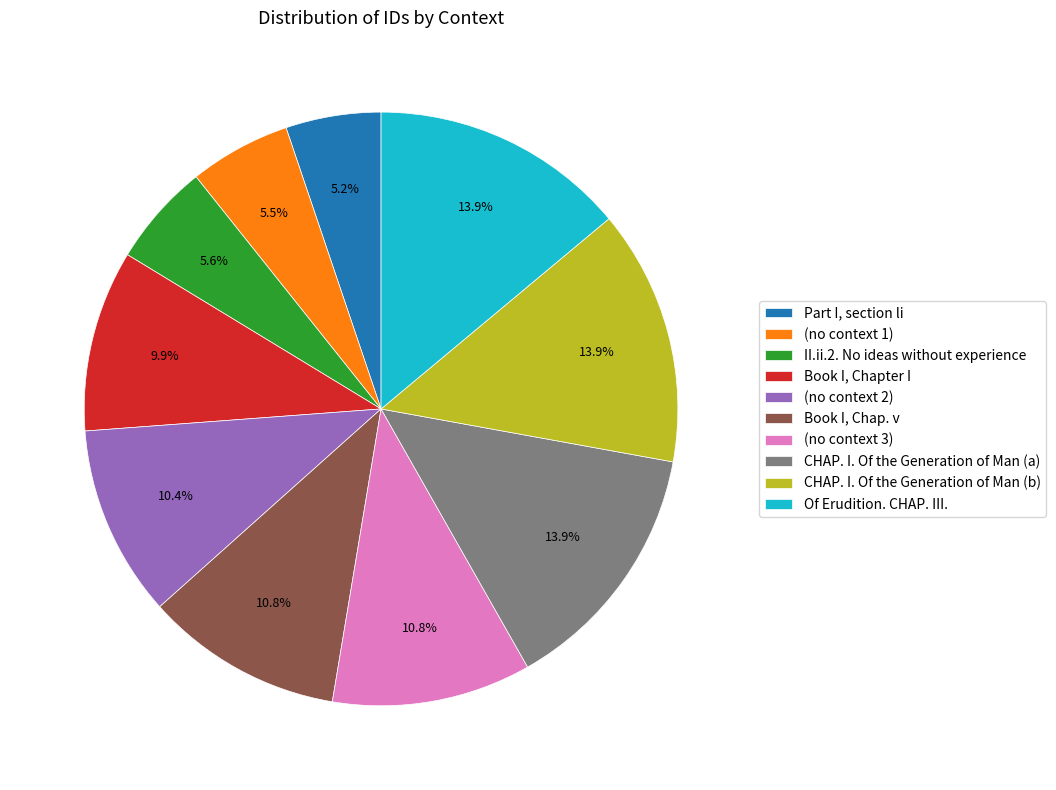

Does (no context 1) represent more than half of the total?

No